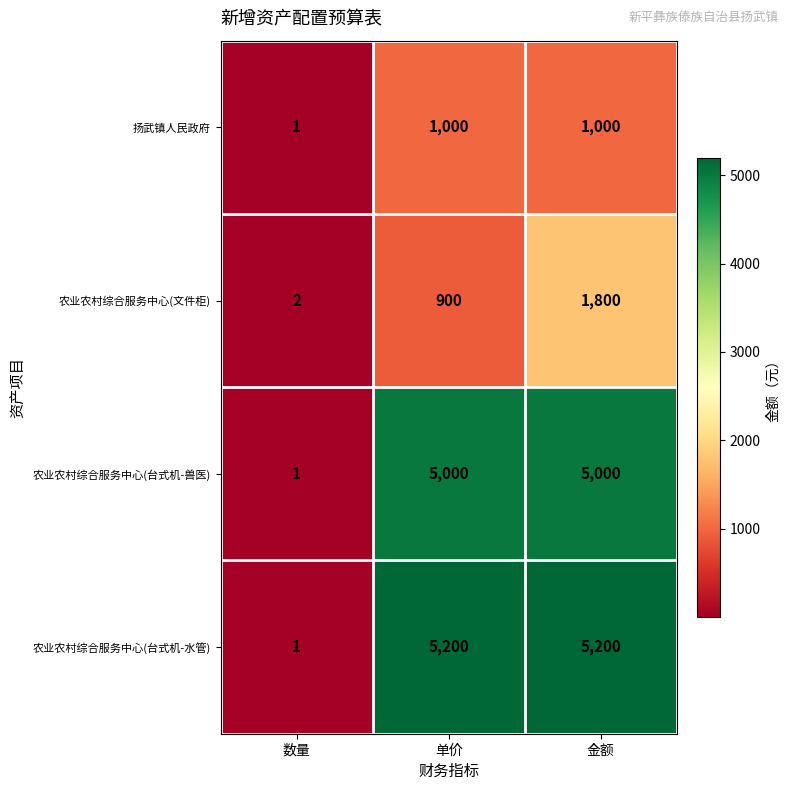

List the series in order of their peak value, highest first.

农业农村综合服务中心(台式机-水管), 农业农村综合服务中心(台式机-兽医), 农业农村综合服务中心(文件柜), 扬武镇人民政府